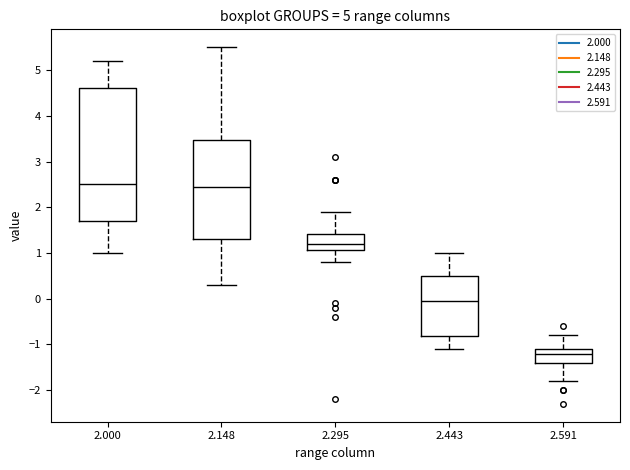

Where is the lower edge of the box at x = 2.591 on the y-axis? The values are not printed on the chart, so give them approximately, as read against the axis.

-1.4